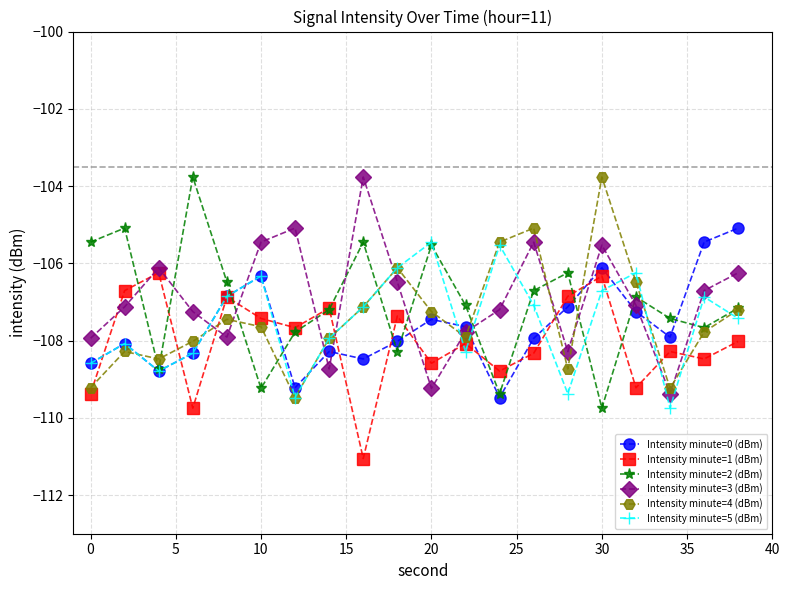

How many intersections are there between Intensity minute=3 (dBm) and Intensity minute=5 (dBm)?

10